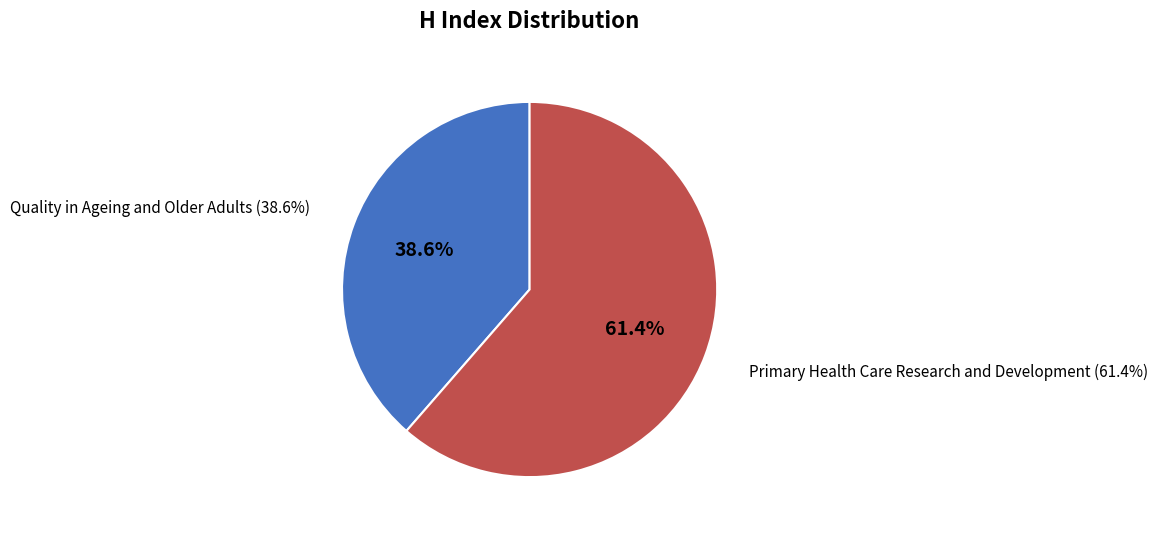

What portion of the pie excludes Quality in Ageing and Older Adults?

61.4%